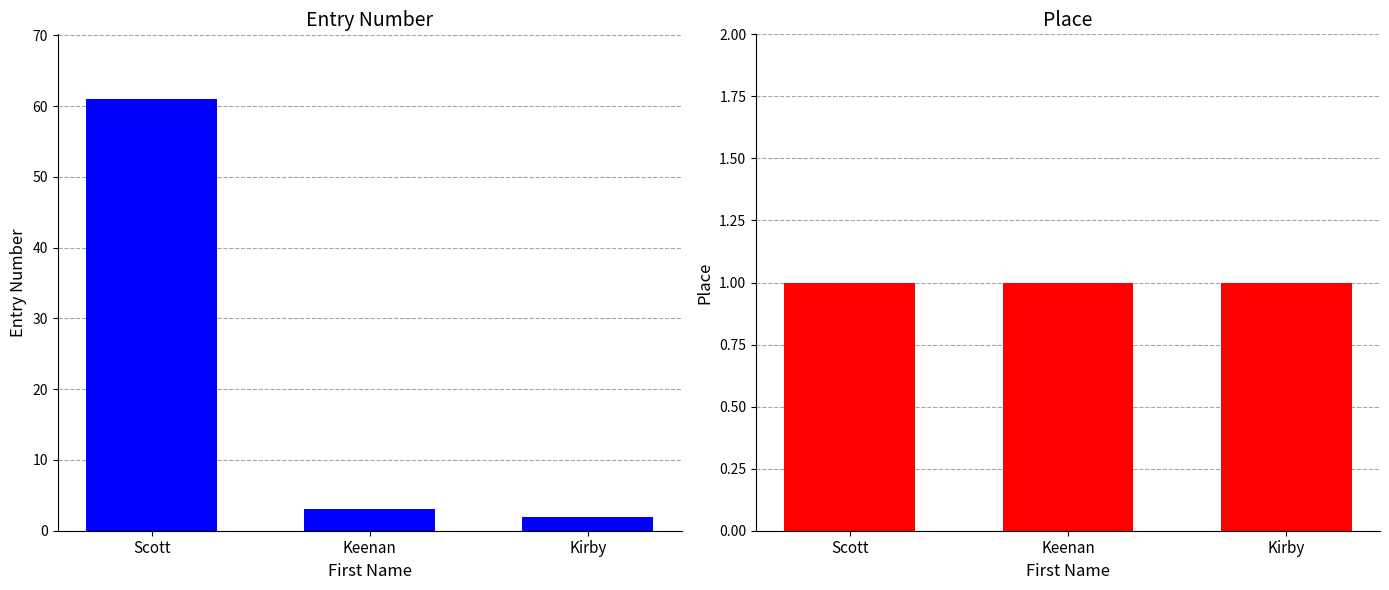

What is the value of the Place bar at the 3rd from the left?

1